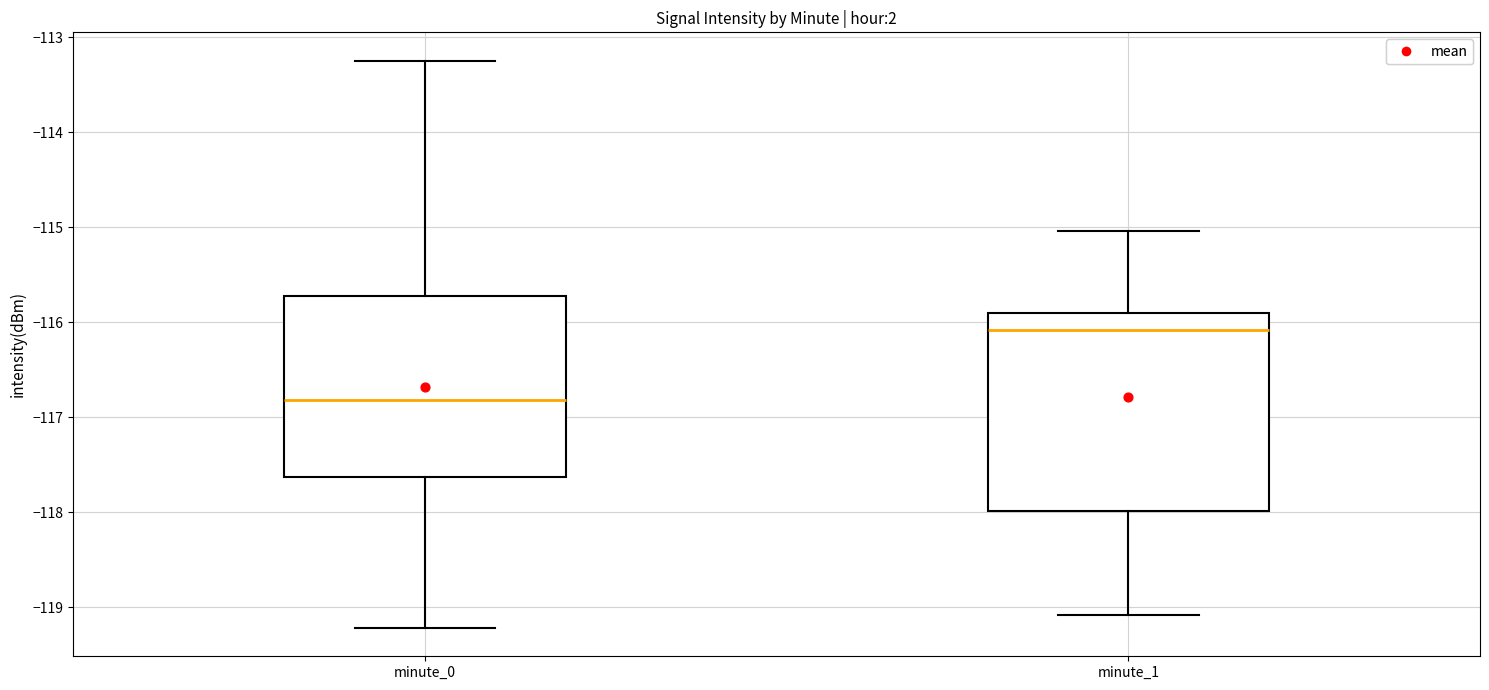

Comparing the boxes themselves (not the whiskers), which one is the tallest?

minute_1